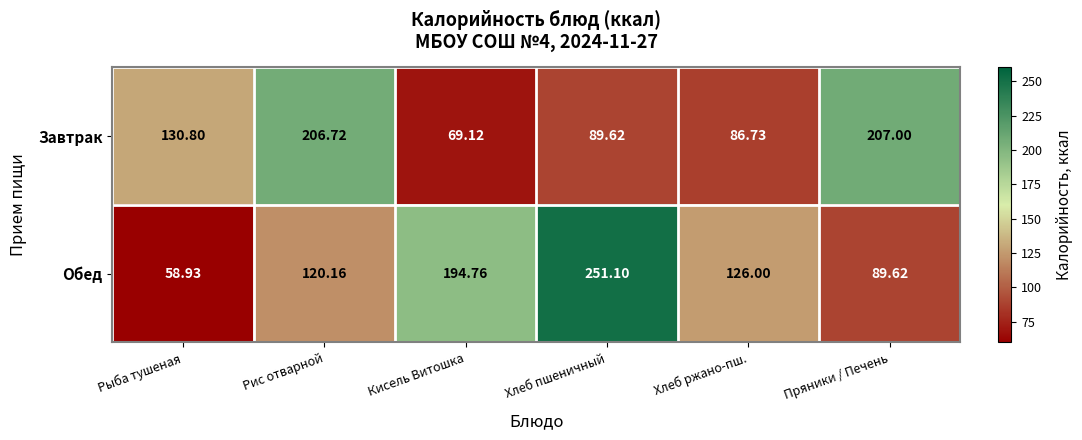

What is the smallest value displayed?

58.9